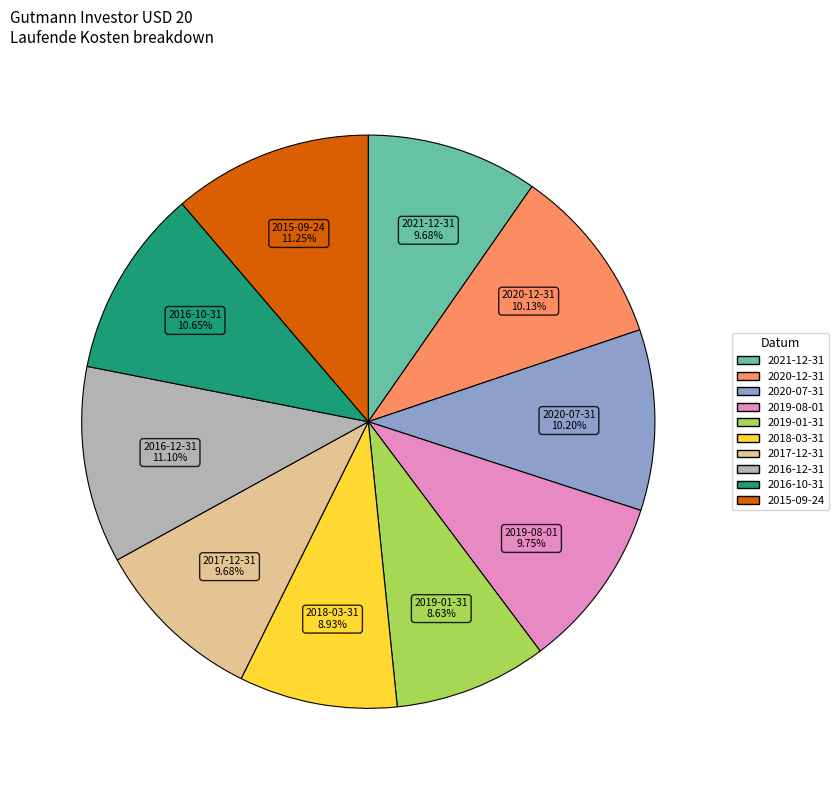

True or false: 2017-12-31 accounts for 10% of the total.

True